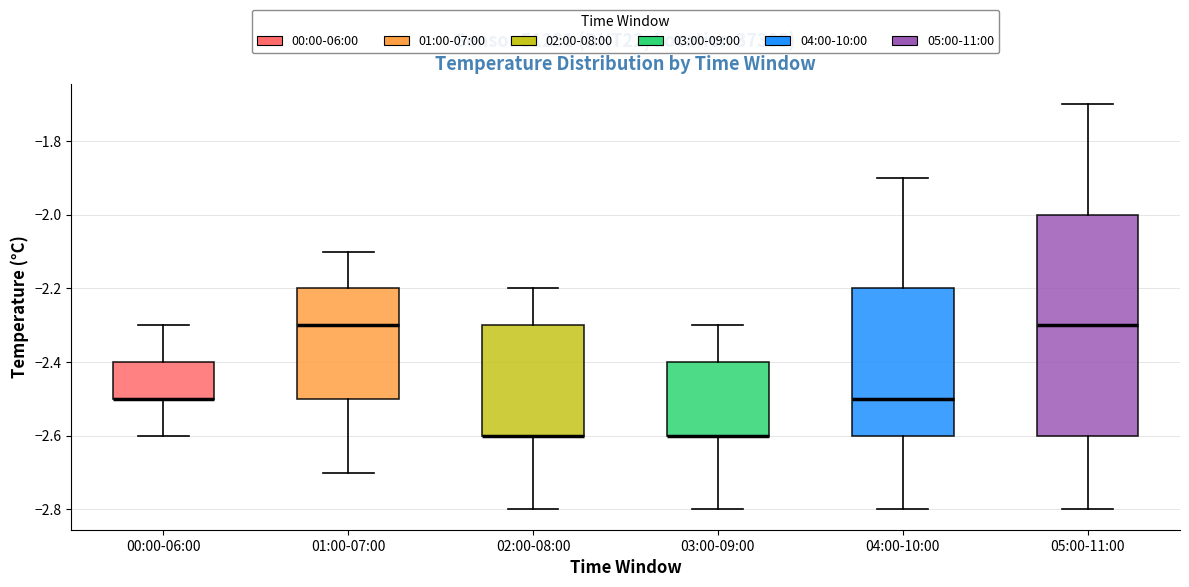

Reading left to right, read every box against the y-axis: the position of its median line, the range the box covers, and the ends of its whiskers. The values are not printed on the chart, so give them approximately, as read against the axis.

00:00-06:00: median -2.5 (drawn on the box's lower edge), box -2.5 to -2.4, whiskers -2.6 to -2.3
01:00-07:00: median -2.3, box -2.5 to -2.2, whiskers -2.7 to -2.1
02:00-08:00: median -2.6 (drawn on the box's lower edge), box -2.6 to -2.3, whiskers -2.8 to -2.2
03:00-09:00: median -2.6 (drawn on the box's lower edge), box -2.6 to -2.4, whiskers -2.8 to -2.3
04:00-10:00: median -2.5, box -2.6 to -2.2, whiskers -2.8 to -1.9
05:00-11:00: median -2.3, box -2.6 to -2.0, whiskers -2.8 to -1.7